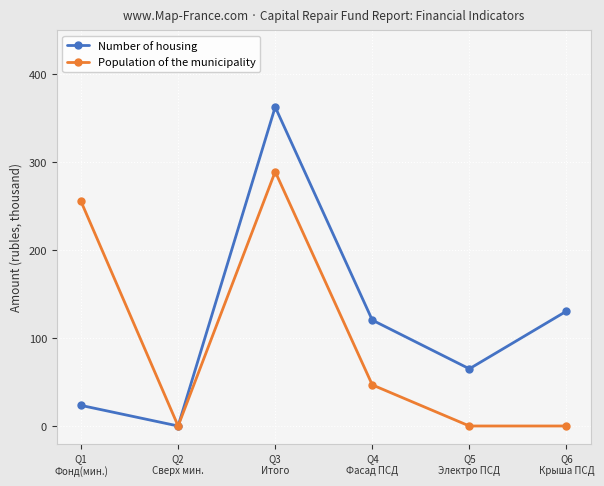

Count the number of data series in this chart.

2